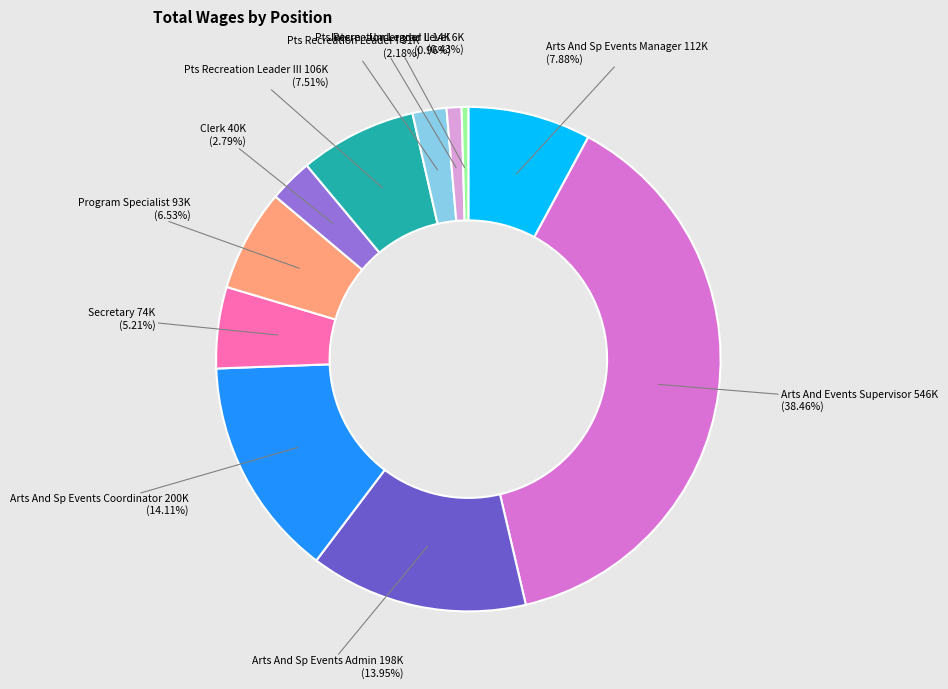

Is there a majority slice in this chart?

No